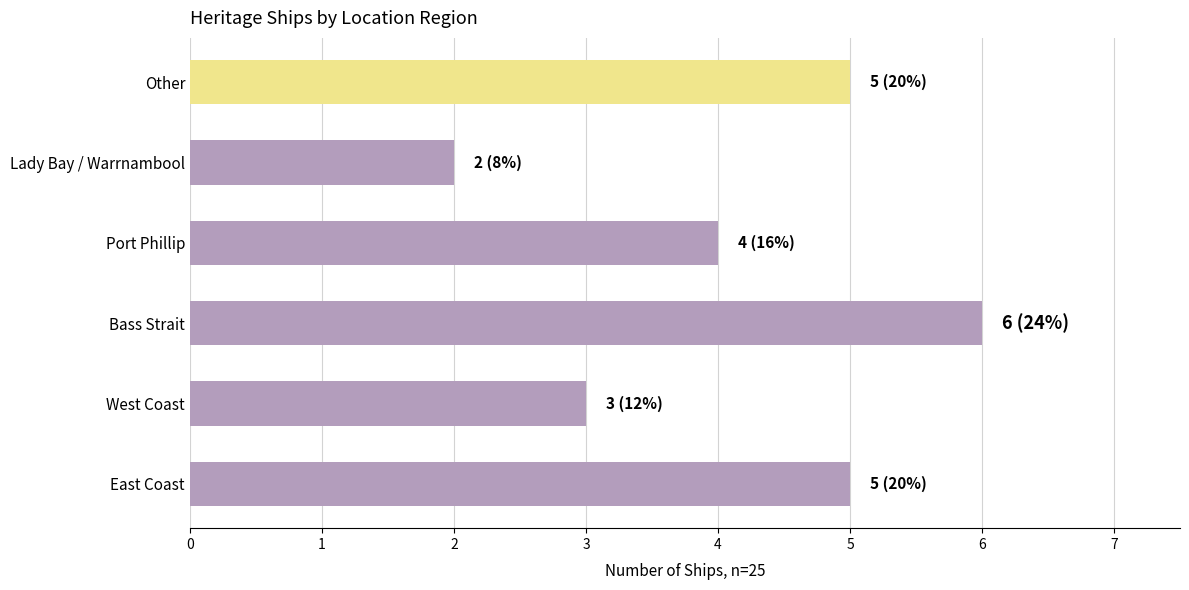

What is the difference between the second highest and minimum values?

3